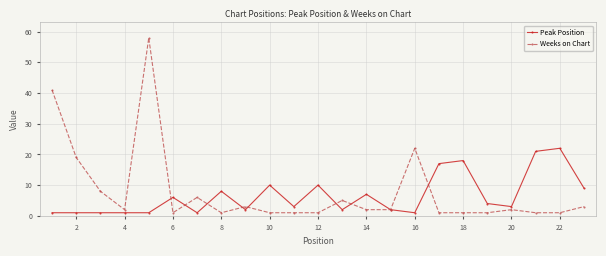

True or false: Peak Position has more than 0 points higher than both neighbors.

True